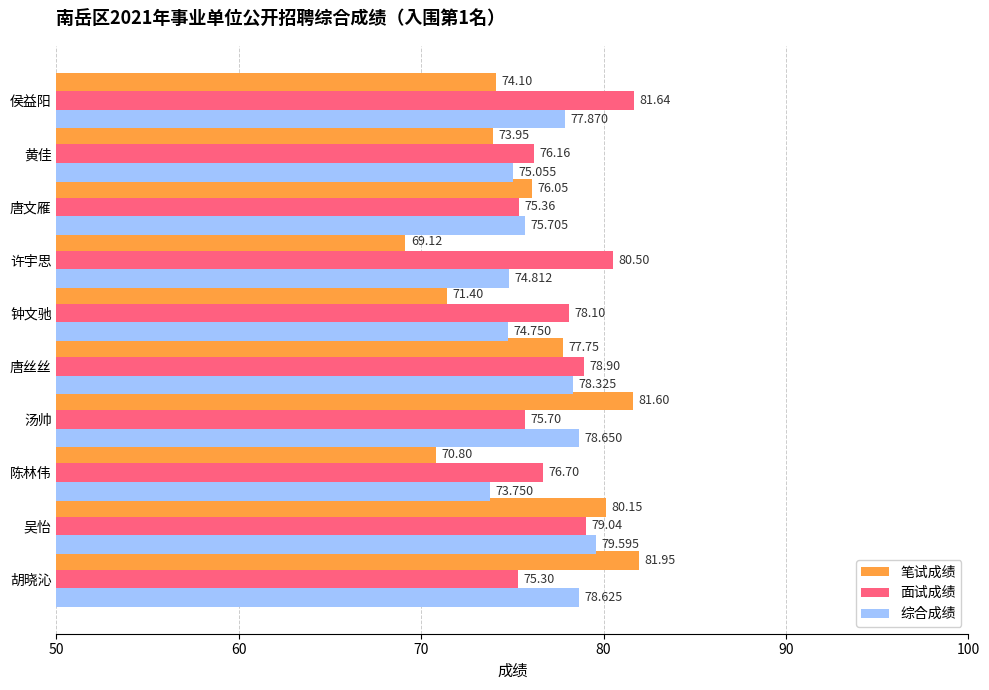

Which series has the largest range (max minus min)?

笔试成绩